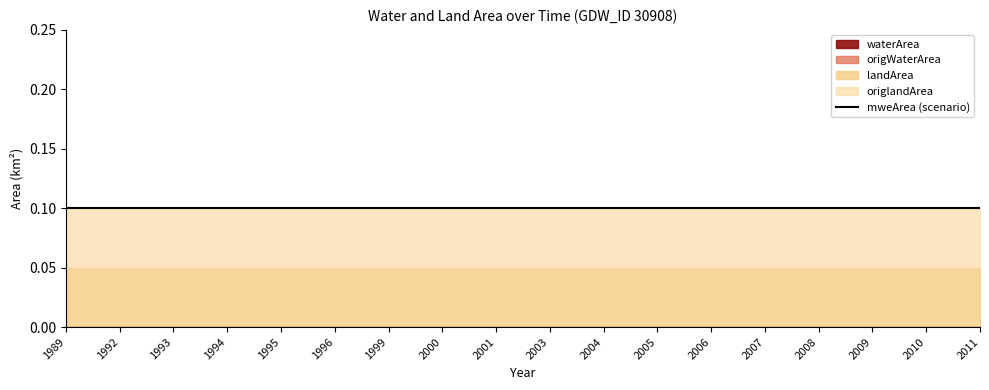

Which series has the largest range (max minus min)?

waterArea